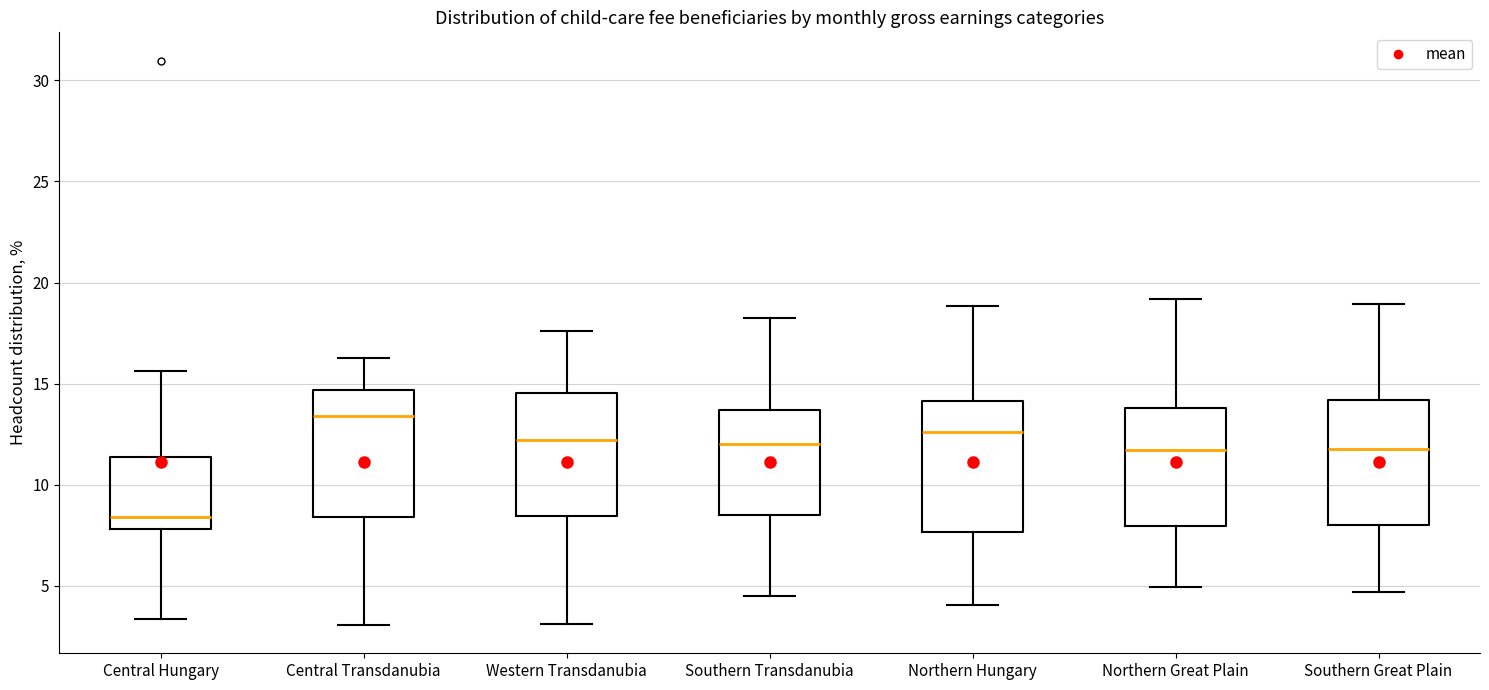

Reading left to right, transcribe this box plot: for each box, give where its median line is, the range the box spans, and where its two whiskers end, as read against the y-axis. The values are not printed on the chart, so give them approximately, as read against the axis.

Central Hungary: median 8.5, box 8.0 to 11.5, whiskers 3.5 to 15.5
Central Transdanubia: median 13.5, box 8.5 to 14.5, whiskers 3.0 to 16.0
Western Transdanubia: median 12.0, box 8.5 to 14.5, whiskers 3.0 to 17.5
Southern Transdanubia: median 12.0, box 8.5 to 13.5, whiskers 4.5 to 18.0
Northern Hungary: median 12.5, box 7.5 to 14.0, whiskers 4.0 to 19.0
Northern Great Plain: median 11.5, box 8.0 to 14.0, whiskers 5.0 to 19.0
Southern Great Plain: median 11.5, box 8.0 to 14.0, whiskers 4.5 to 19.0